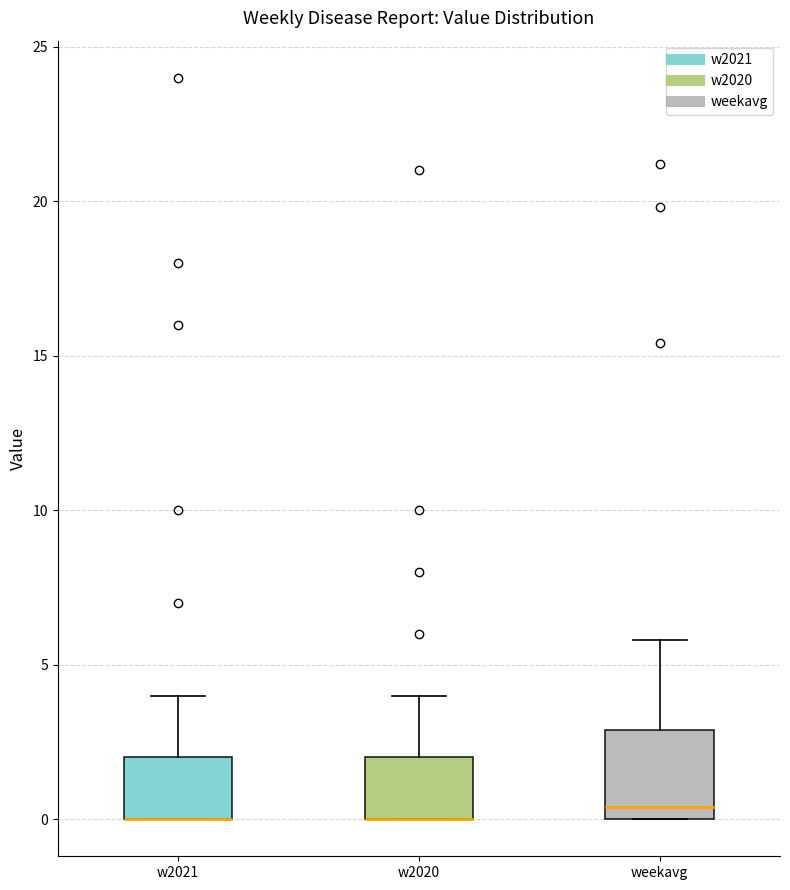

Reading left to right, read every box against the y-axis: the position of its median line, the range the box covers, and the ends of its whiskers. The values are not printed on the chart, so give them approximately, as read against the axis.

w2021: median 0.0 (drawn on the box's lower edge), box 0.0 to 2.0, whiskers 0.0 to 4.0
w2020: median 0.0 (drawn on the box's lower edge), box 0.0 to 2.0, whiskers 0.0 to 4.0
weekavg: median 0.5, box 0.0 to 3.0, whiskers 0.0 to 6.0